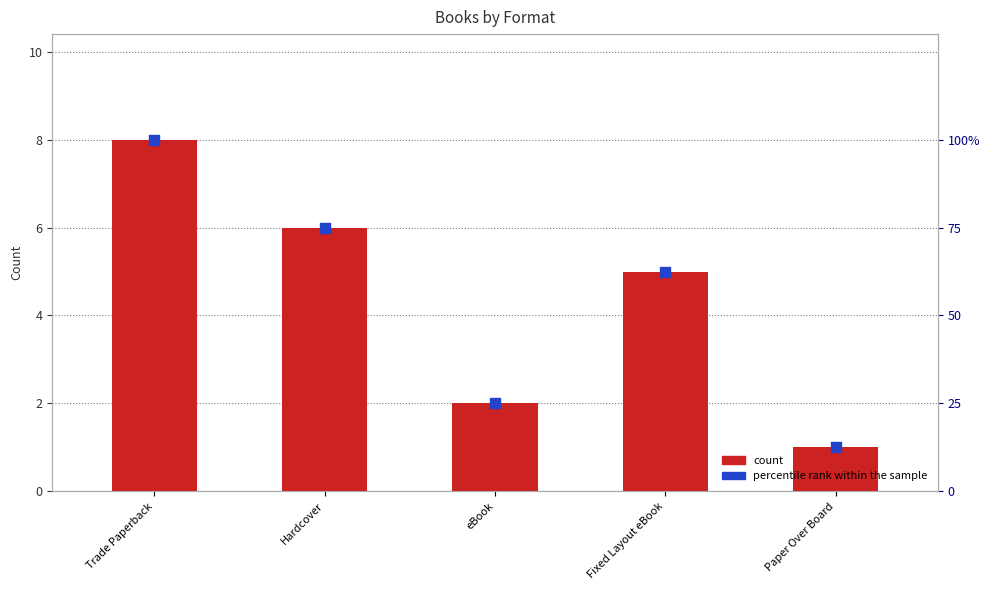

Which series has the largest Y range (max minus min)?

percentile rank within the sample